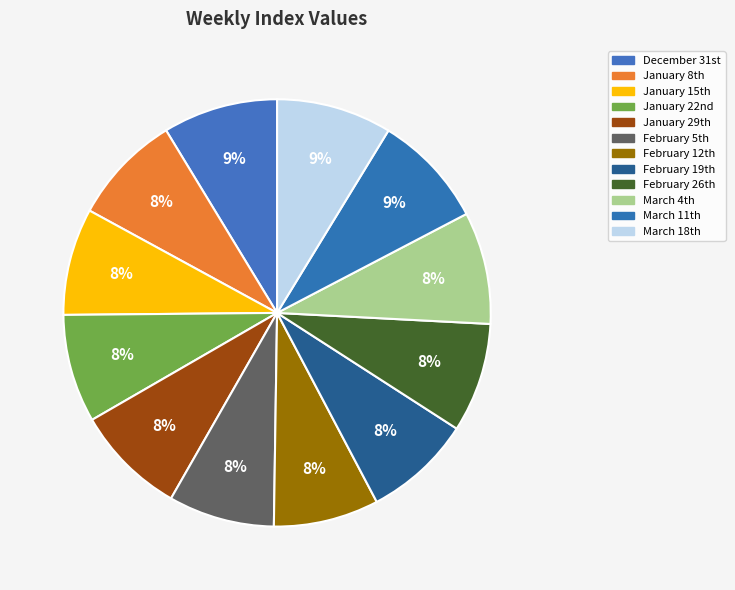

Count the number of slices in the pie.

12